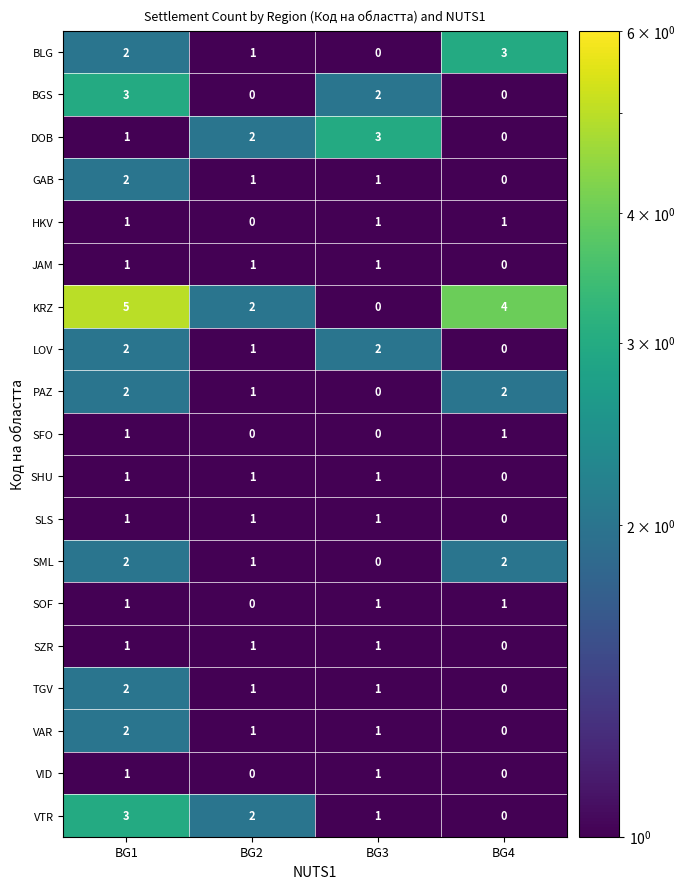

What is the spread (max minus min) of values at BG4?

4